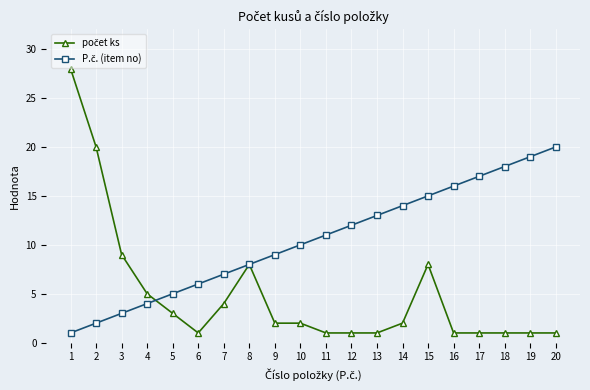

Does the chart have visible grid lines?

Yes